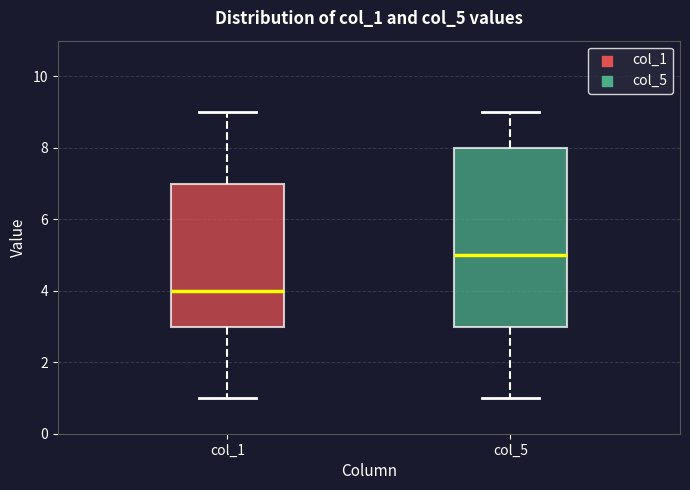

Which box is the tallest, from its lower edge to its upper edge?

col_5